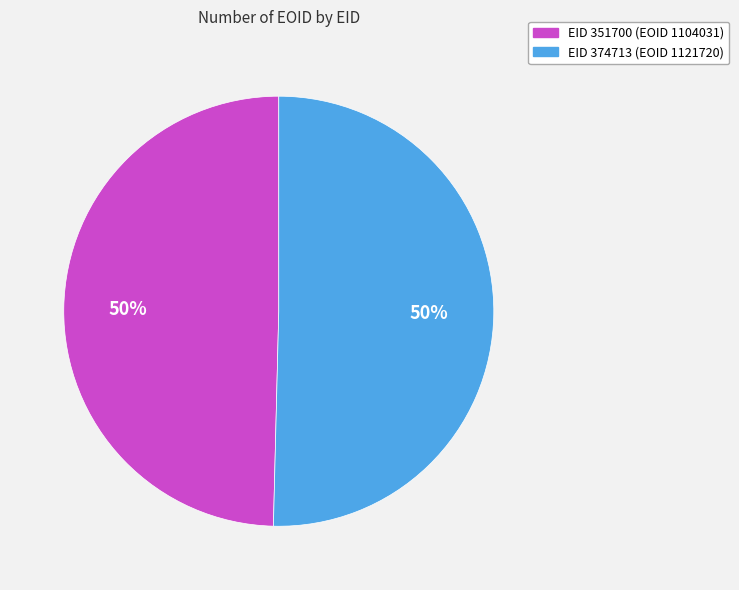

How many segments does this pie chart have?

2